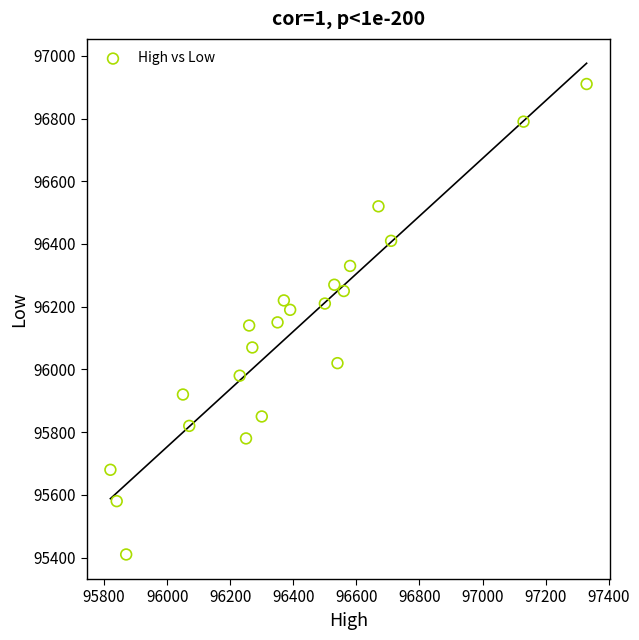

What is the range of Y values (max minus min)?

1500